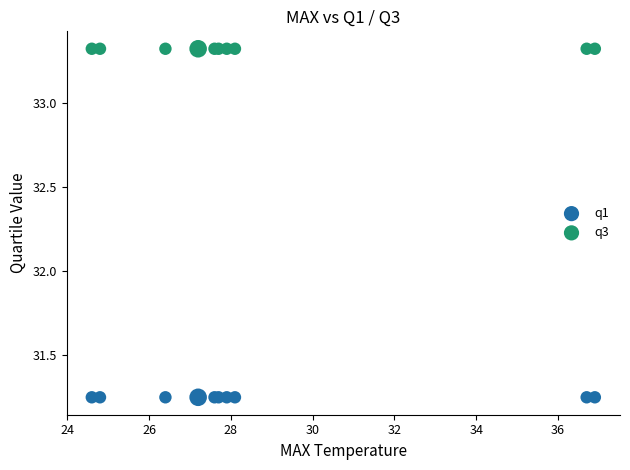

Which series reaches the maximum Y coordinate?

q3